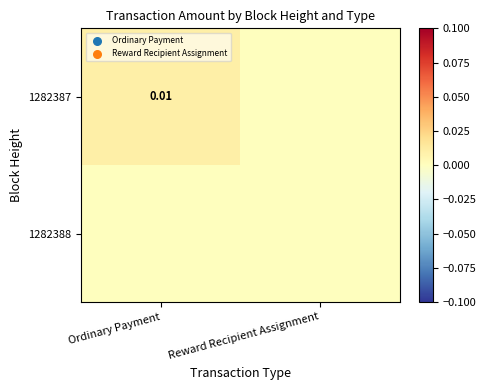

Which series changed the most between Ordinary Payment and Reward Recipient Assignment?

1282387